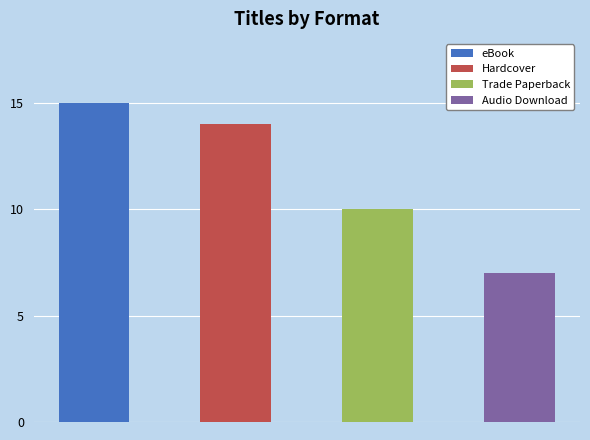

Reading right to left, transcribe all the data shown in this chart.

Audio Download=7	Trade Paperback=10	Hardcover=14	eBook=15